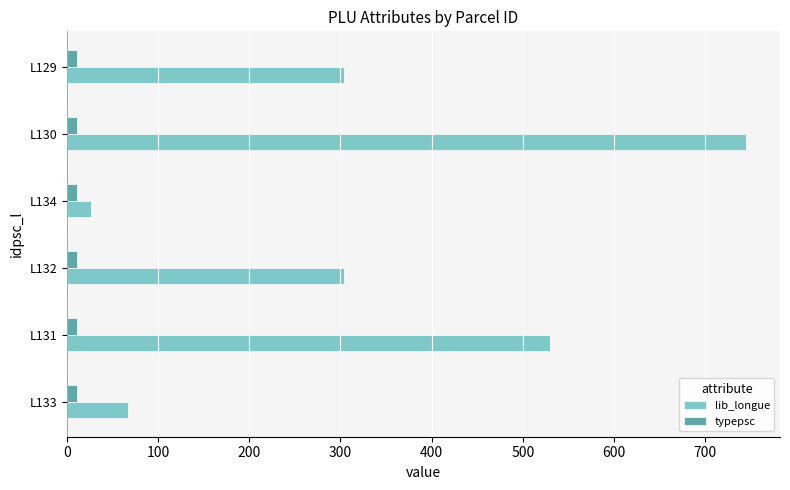

The value of lib_longue at L132 is 168. True or false?

False